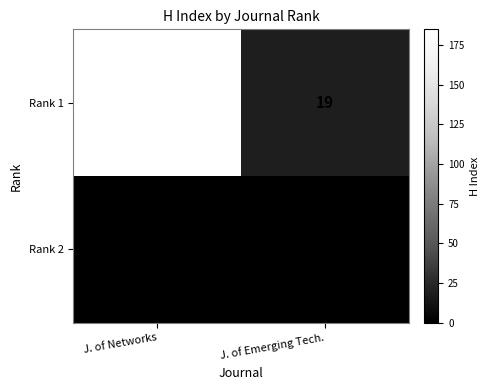

Between J. of Networks and J. of Emerging Tech., which series saw the biggest shift?

Rank 1